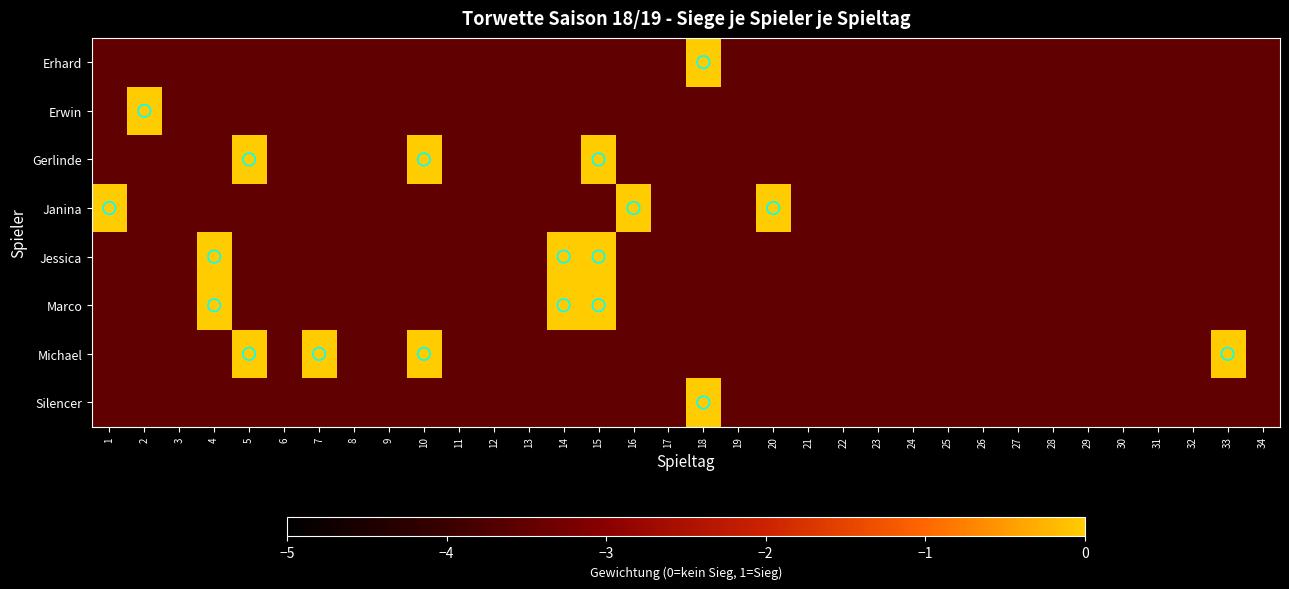

Reading left to right, what are all the values shown in this chart?

Erhard: 1=-3.5	2=-3.5	3=-3.5	4=-3.5	5=-3.5	6=-3.5	7=-3.5	8=-3.5	9=-3.5	10=-3.5	11=-3.5	12=-3.5	13=-3.5	14=-3.5	15=-3.5	16=-3.5	17=-3.5	18=0.0	19=-3.5	20=-3.5	21=-3.5	22=-3.5	23=-3.5	24=-3.5	25=-3.5	26=-3.5	27=-3.5	28=-3.5	29=-3.5	30=-3.5	31=-3.5	32=-3.5	33=-3.5	34=-3.5
Erwin: 1=-3.5	2=0.0	3=-3.5	4=-3.5	5=-3.5	6=-3.5	7=-3.5	8=-3.5	9=-3.5	10=-3.5	11=-3.5	12=-3.5	13=-3.5	14=-3.5	15=-3.5	16=-3.5	17=-3.5	18=-3.5	19=-3.5	20=-3.5	21=-3.5	22=-3.5	23=-3.5	24=-3.5	25=-3.5	26=-3.5	27=-3.5	28=-3.5	29=-3.5	30=-3.5	31=-3.5	32=-3.5	33=-3.5	34=-3.5
Gerlinde: 1=-3.5	2=-3.5	3=-3.5	4=-3.5	5=0.0	6=-3.5	7=-3.5	8=-3.5	9=-3.5	10=0.0	11=-3.5	12=-3.5	13=-3.5	14=-3.5	15=0.0	16=-3.5	17=-3.5	18=-3.5	19=-3.5	20=-3.5	21=-3.5	22=-3.5	23=-3.5	24=-3.5	25=-3.5	26=-3.5	27=-3.5	28=-3.5	29=-3.5	30=-3.5	31=-3.5	32=-3.5	33=-3.5	34=-3.5
Janina: 1=0.0	2=-3.5	3=-3.5	4=-3.5	5=-3.5	6=-3.5	7=-3.5	8=-3.5	9=-3.5	10=-3.5	11=-3.5	12=-3.5	13=-3.5	14=-3.5	15=-3.5	16=0.0	17=-3.5	18=-3.5	19=-3.5	20=0.0	21=-3.5	22=-3.5	23=-3.5	24=-3.5	25=-3.5	26=-3.5	27=-3.5	28=-3.5	29=-3.5	30=-3.5	31=-3.5	32=-3.5	33=-3.5	34=-3.5
Jessica: 1=-3.5	2=-3.5	3=-3.5	4=0.0	5=-3.5	6=-3.5	7=-3.5	8=-3.5	9=-3.5	10=-3.5	11=-3.5	12=-3.5	13=-3.5	14=0.0	15=0.0	16=-3.5	17=-3.5	18=-3.5	19=-3.5	20=-3.5	21=-3.5	22=-3.5	23=-3.5	24=-3.5	25=-3.5	26=-3.5	27=-3.5	28=-3.5	29=-3.5	30=-3.5	31=-3.5	32=-3.5	33=-3.5	34=-3.5
Marco: 1=-3.5	2=-3.5	3=-3.5	4=0.0	5=-3.5	6=-3.5	7=-3.5	8=-3.5	9=-3.5	10=-3.5	11=-3.5	12=-3.5	13=-3.5	14=0.0	15=0.0	16=-3.5	17=-3.5	18=-3.5	19=-3.5	20=-3.5	21=-3.5	22=-3.5	23=-3.5	24=-3.5	25=-3.5	26=-3.5	27=-3.5	28=-3.5	29=-3.5	30=-3.5	31=-3.5	32=-3.5	33=-3.5	34=-3.5
Michael: 1=-3.5	2=-3.5	3=-3.5	4=-3.5	5=0.0	6=-3.5	7=0.0	8=-3.5	9=-3.5	10=0.0	11=-3.5	12=-3.5	13=-3.5	14=-3.5	15=-3.5	16=-3.5	17=-3.5	18=-3.5	19=-3.5	20=-3.5	21=-3.5	22=-3.5	23=-3.5	24=-3.5	25=-3.5	26=-3.5	27=-3.5	28=-3.5	29=-3.5	30=-3.5	31=-3.5	32=-3.5	33=0.0	34=-3.5
Silencer: 1=-3.5	2=-3.5	3=-3.5	4=-3.5	5=-3.5	6=-3.5	7=-3.5	8=-3.5	9=-3.5	10=-3.5	11=-3.5	12=-3.5	13=-3.5	14=-3.5	15=-3.5	16=-3.5	17=-3.5	18=0.0	19=-3.5	20=-3.5	21=-3.5	22=-3.5	23=-3.5	24=-3.5	25=-3.5	26=-3.5	27=-3.5	28=-3.5	29=-3.5	30=-3.5	31=-3.5	32=-3.5	33=-3.5	34=-3.5